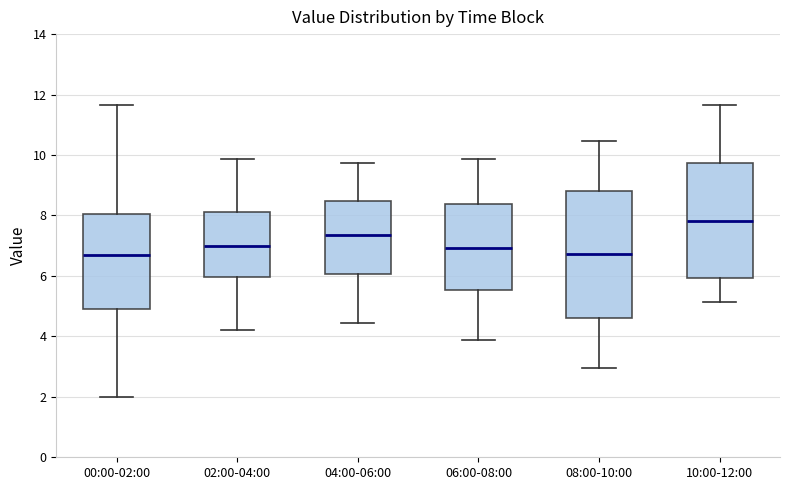

Reading left to right, transcribe this box plot: for each box, give where its median line is, the range the box spans, and where its two whiskers end, as read against the y-axis. The values are not printed on the chart, so give them approximately, as read against the axis.

00:00-02:00: median 6.8, box 5.0 to 8.0, whiskers 2.0 to 11.6
02:00-04:00: median 7.0, box 6.0 to 8.2, whiskers 4.2 to 9.8
04:00-06:00: median 7.4, box 6.0 to 8.4, whiskers 4.4 to 9.8
06:00-08:00: median 7.0, box 5.6 to 8.4, whiskers 3.8 to 9.8
08:00-10:00: median 6.8, box 4.6 to 8.8, whiskers 3.0 to 10.4
10:00-12:00: median 7.8, box 6.0 to 9.8, whiskers 5.2 to 11.6